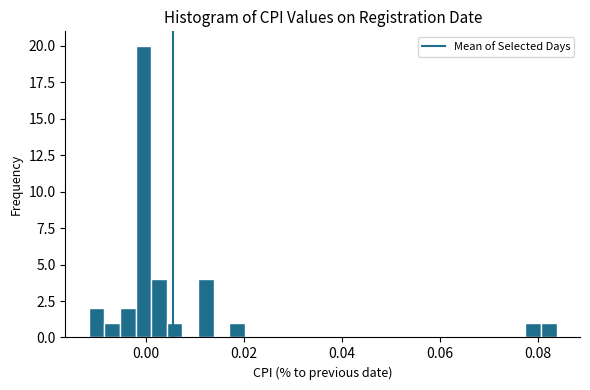

Around what value on the x-axis is the tallest bar? Give the approximate position of its centre, as read against the axis.

0.000